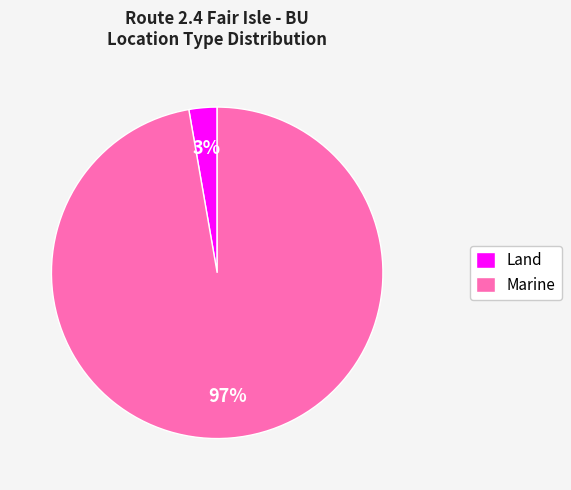

What is the largest slice in the pie chart?

Marine